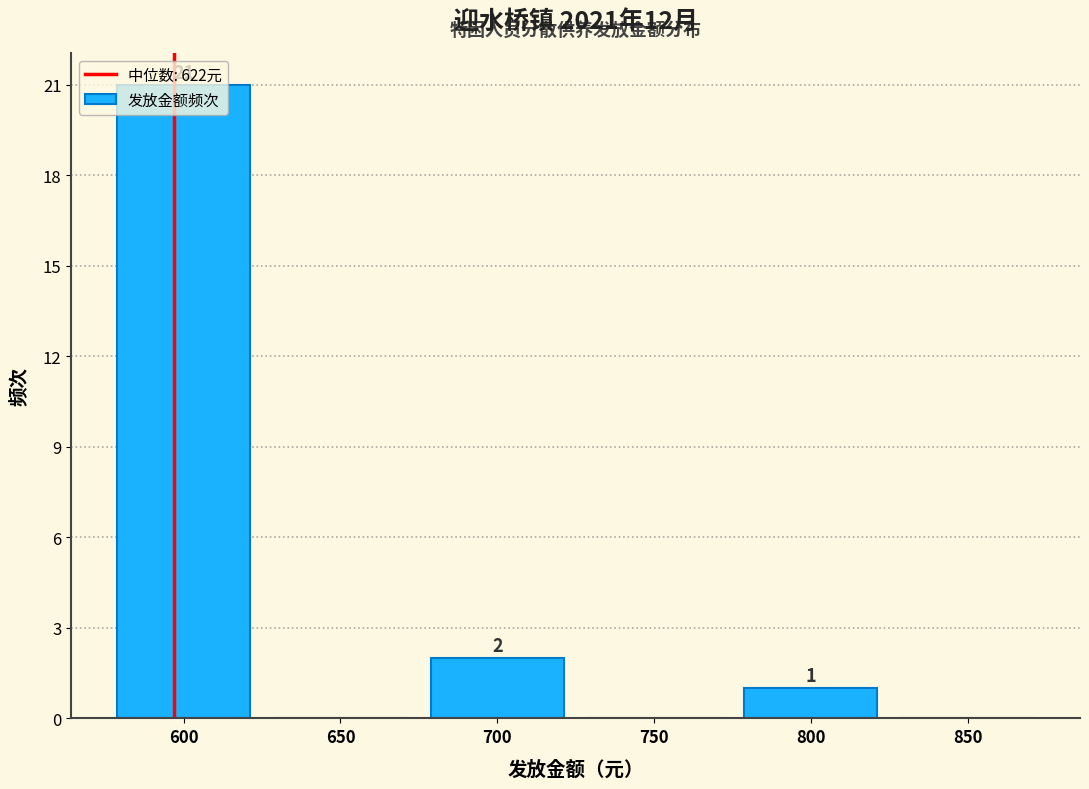

Which has a higher value, 700 or 800?

700